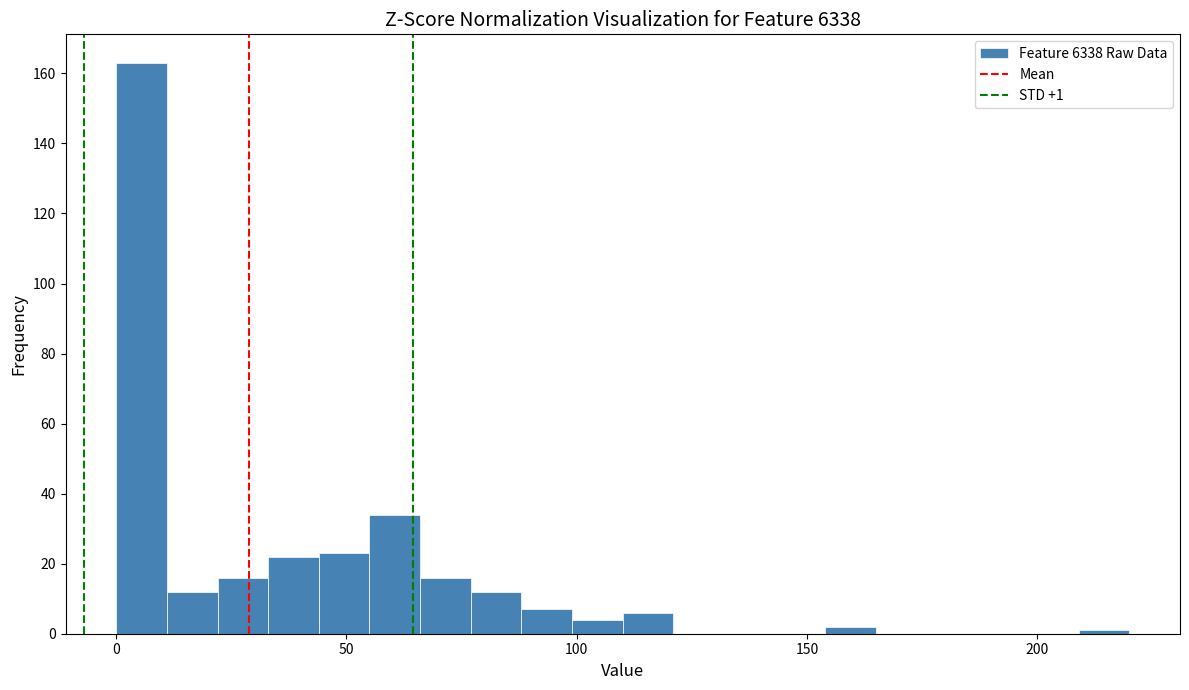

Read against the x-axis, roughly where is the centre of the tallest bar?

5